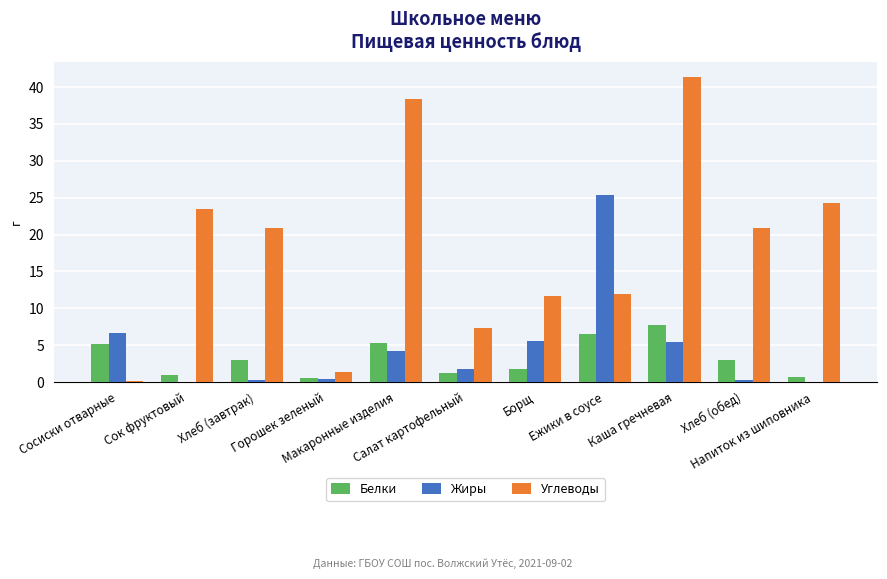

What is the highest value of the Жиры series?

25.3